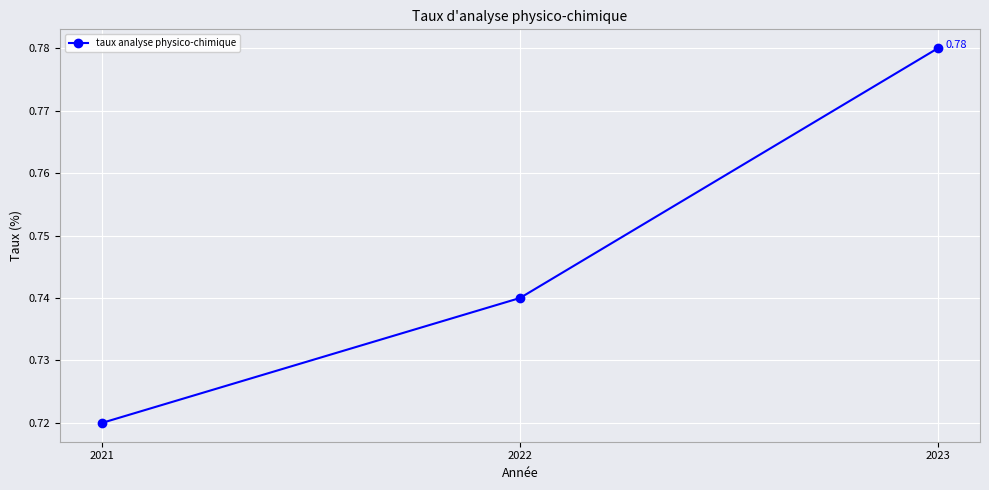

The chart shows a value of 1.1 at 2023. True or false?

False